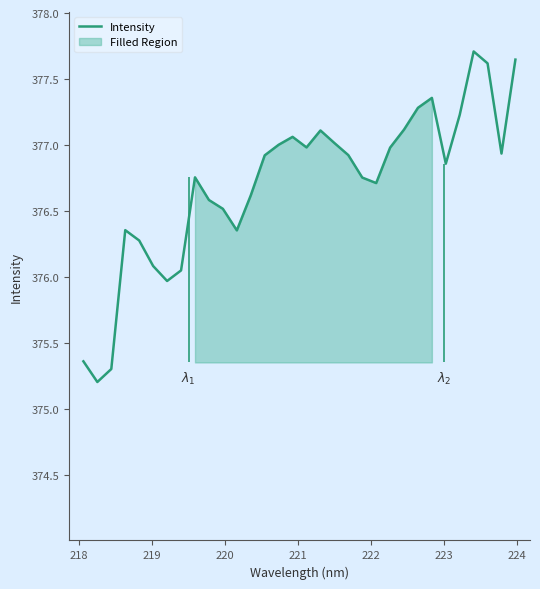

How many data points does each series have?

32